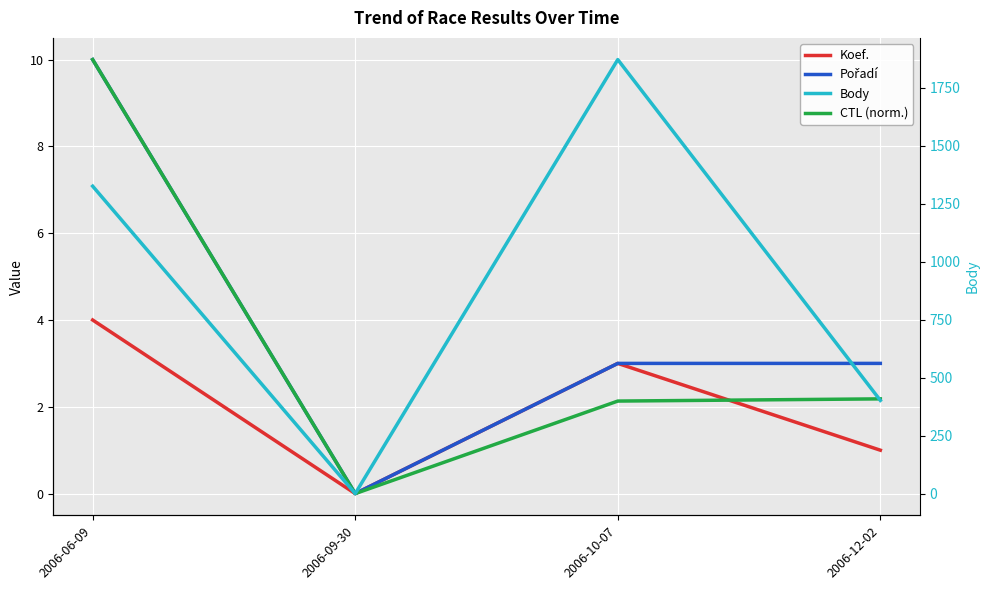

What is the difference between the highest and lowest values at 2006-10-07?

1869.9